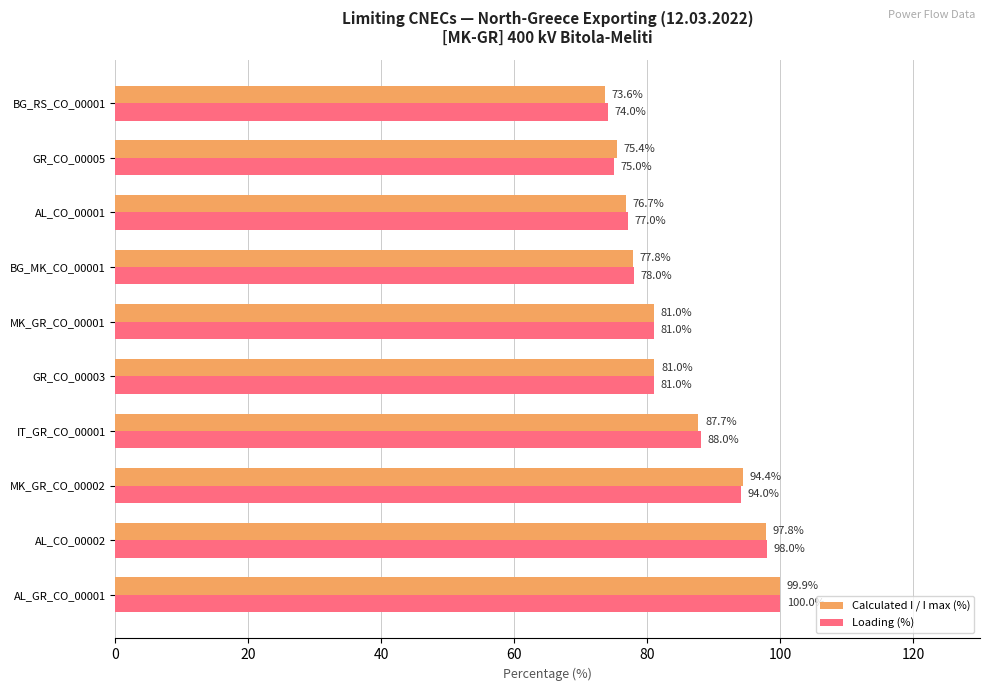

The value of Calculated I / I max (%) at BG_MK_CO_00001 is 16.3. True or false?

False